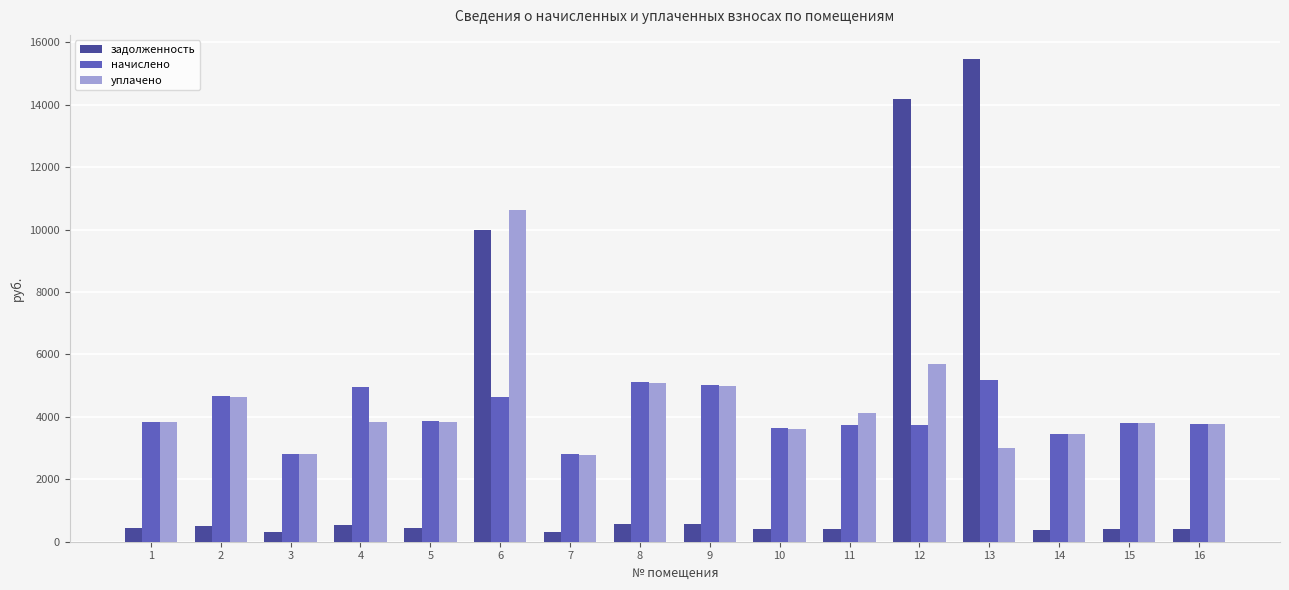

How many data points in уплачено are less than 3835?

8